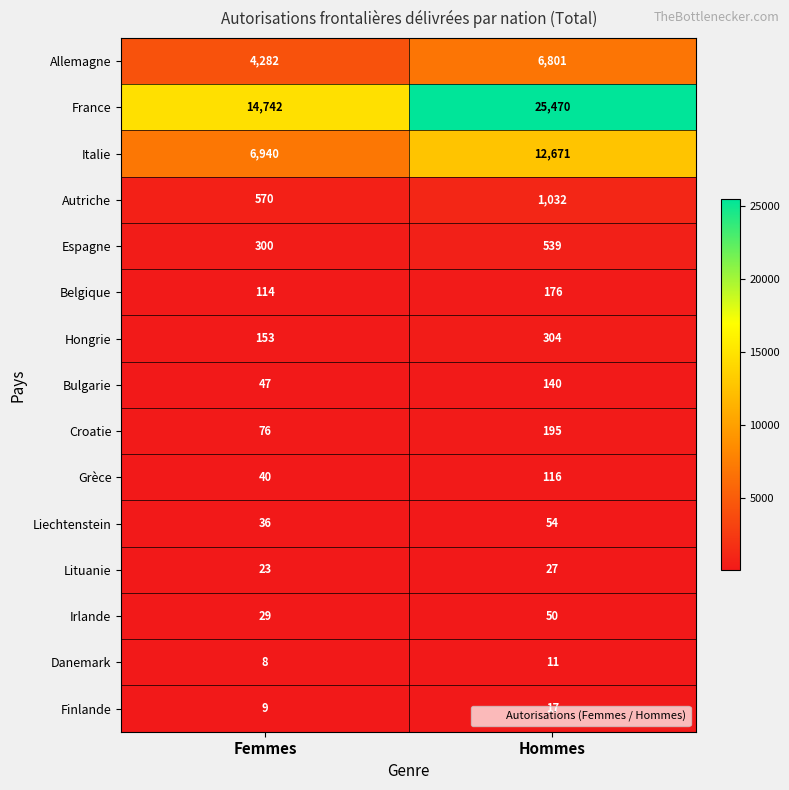

The value of Lituanie at Femmes is 15. True or false?

False